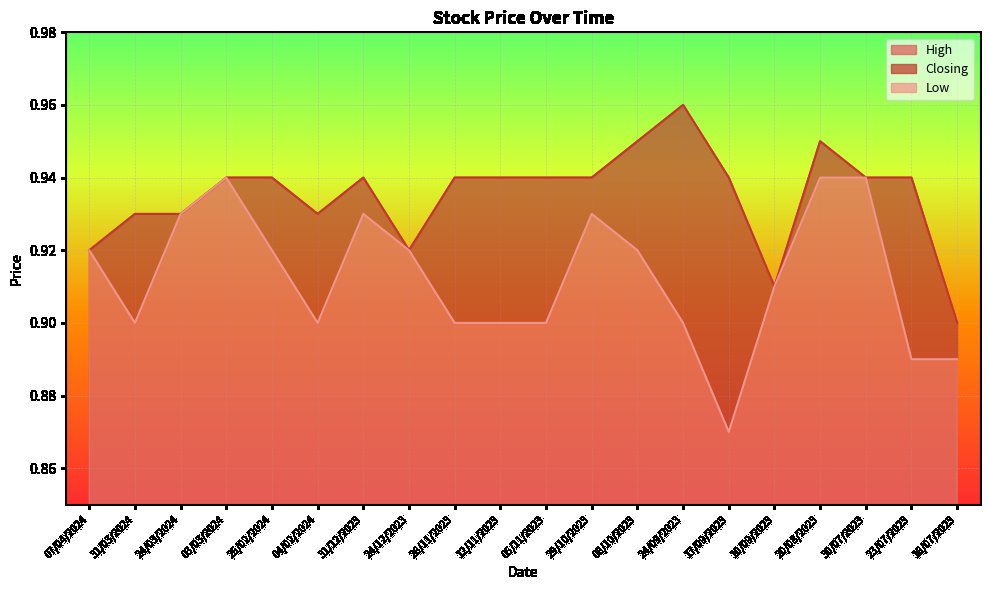

At which label is High closest to 0?

16/07/2023